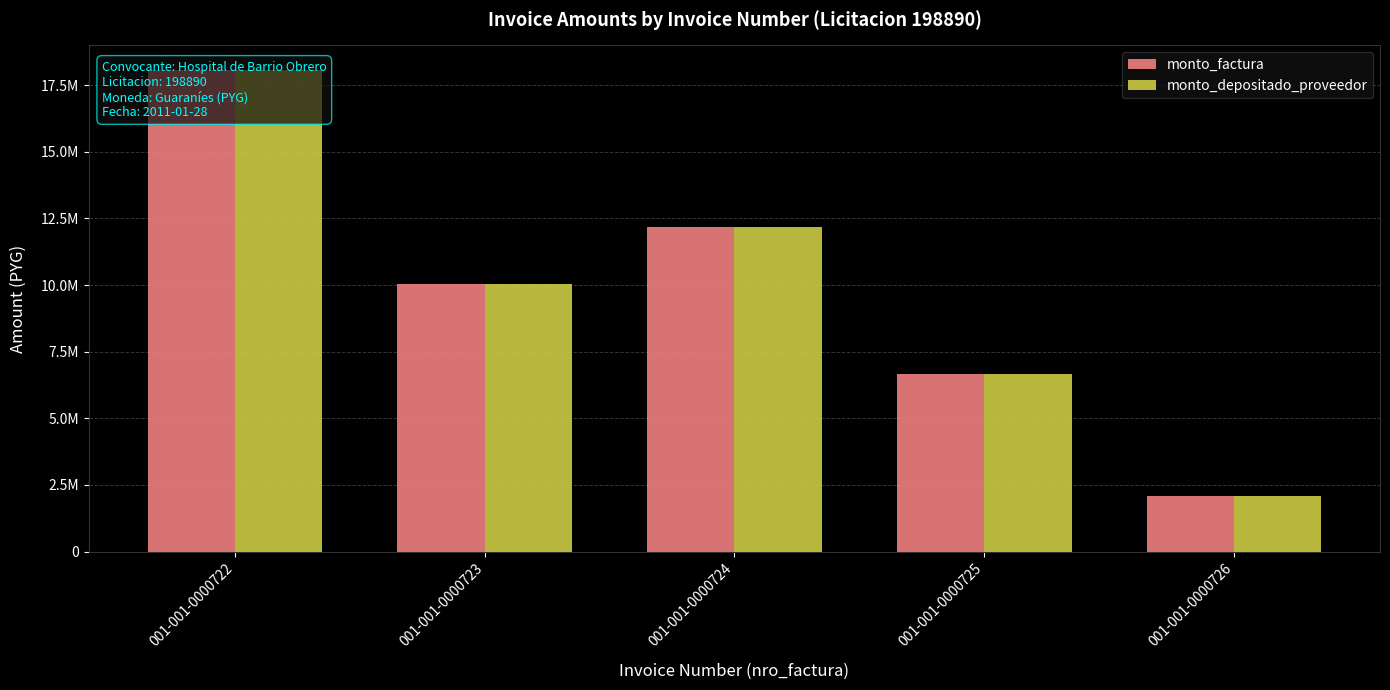

How many bars are there in each group?

2